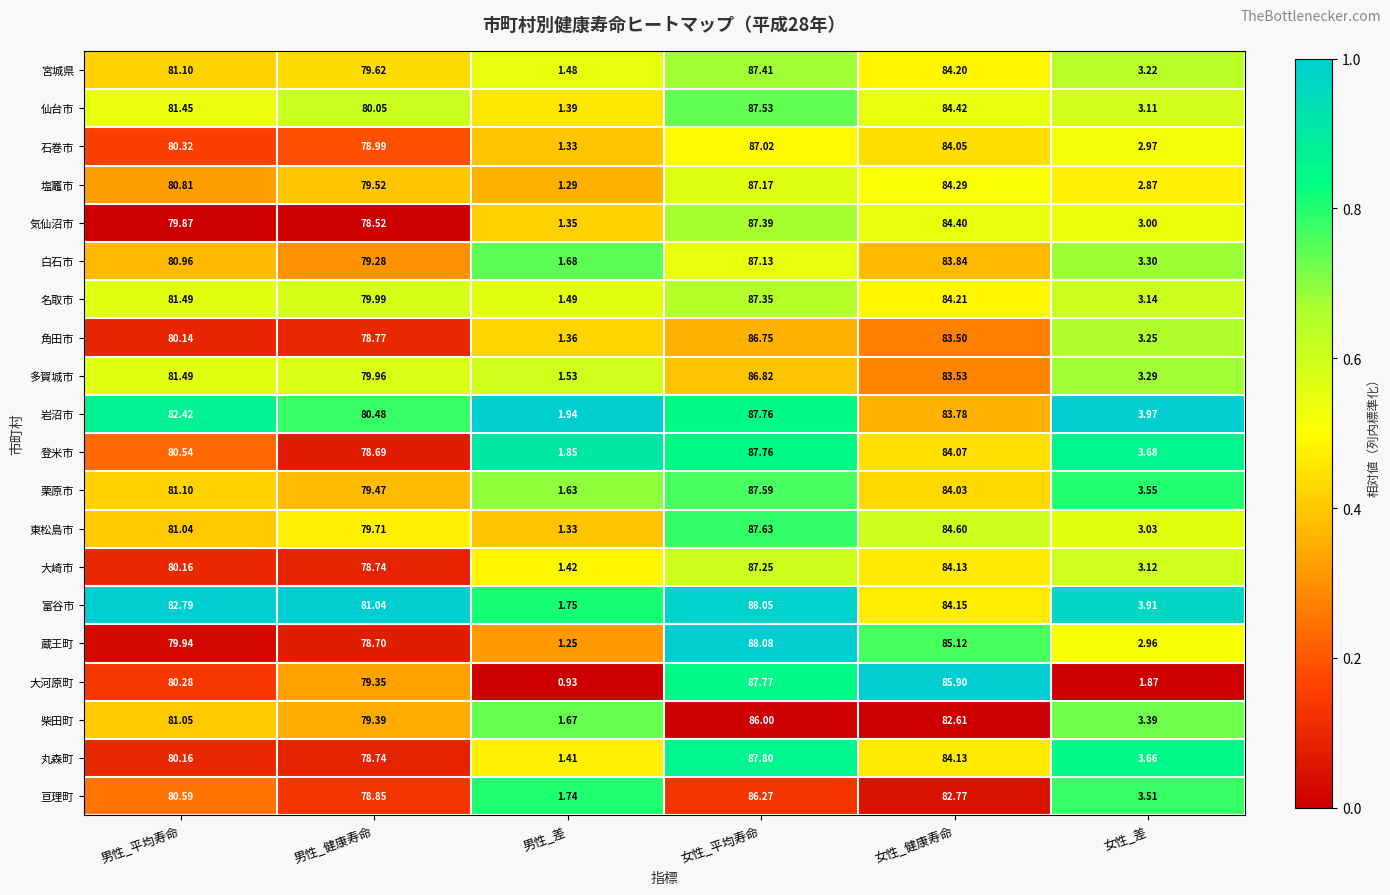

Where does the 石巻市 series first go above 80?

男性_平均寿命